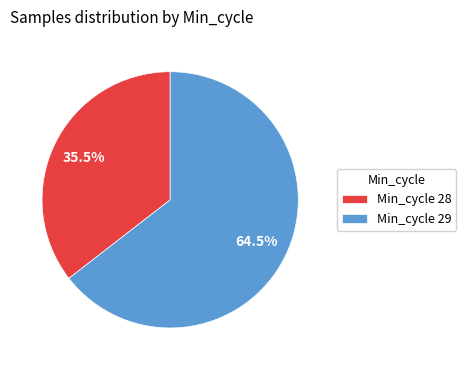

Which category accounts for the majority?

Min_cycle 29